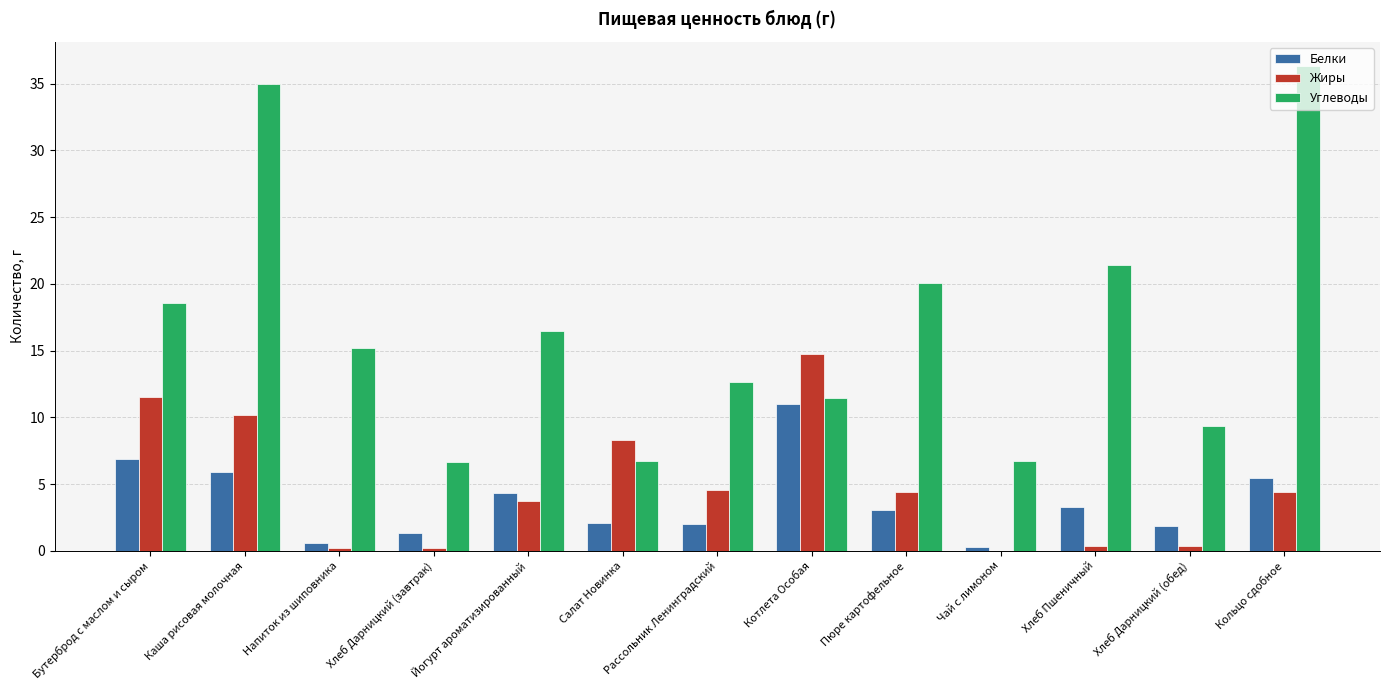

True or false: Белки has a value of 5.4 at Кольцо сдобное.

True